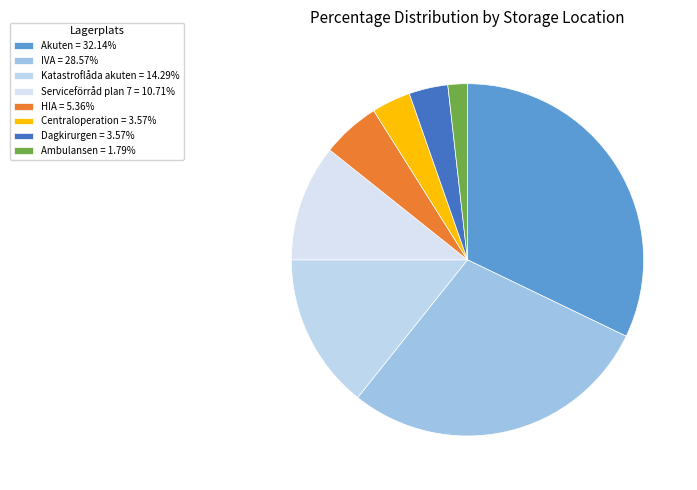

How many slices are in this pie chart?

8